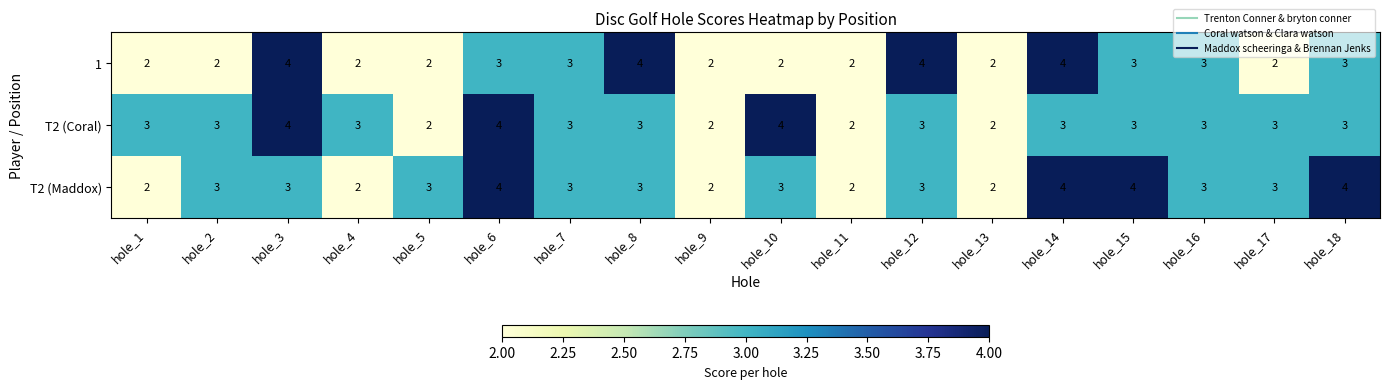

What is the greatest value displayed?

4